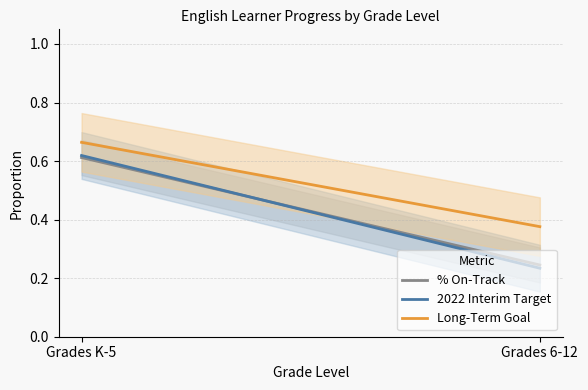

What is the sum of all % On-Track values?

0.9